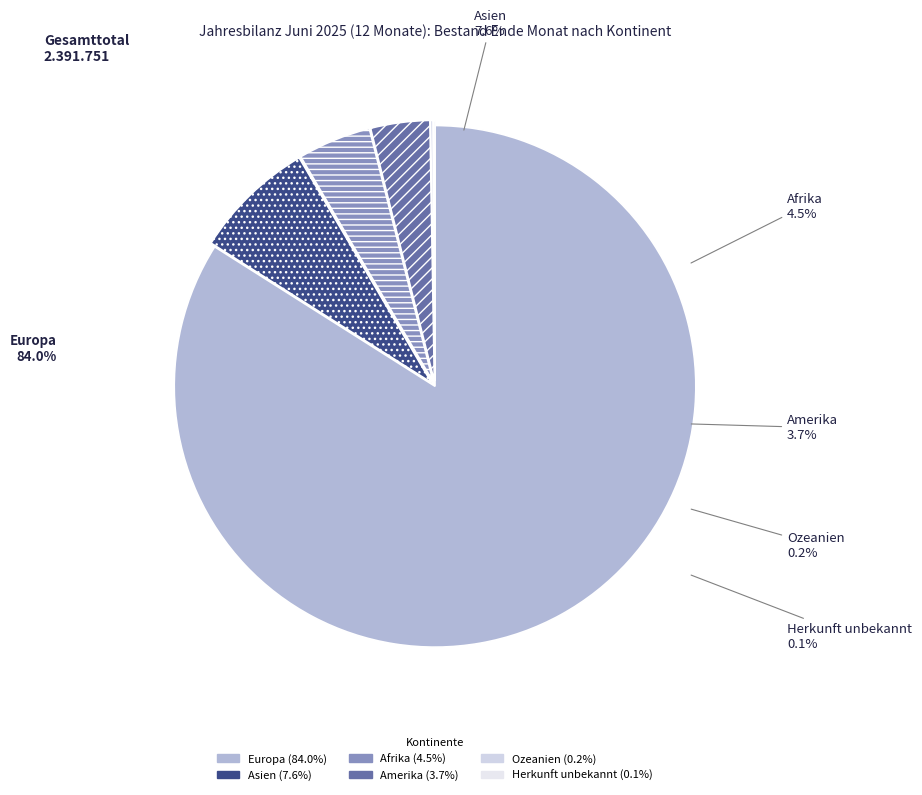

What percentage is the Europa slice, to the nearest percent?

84%